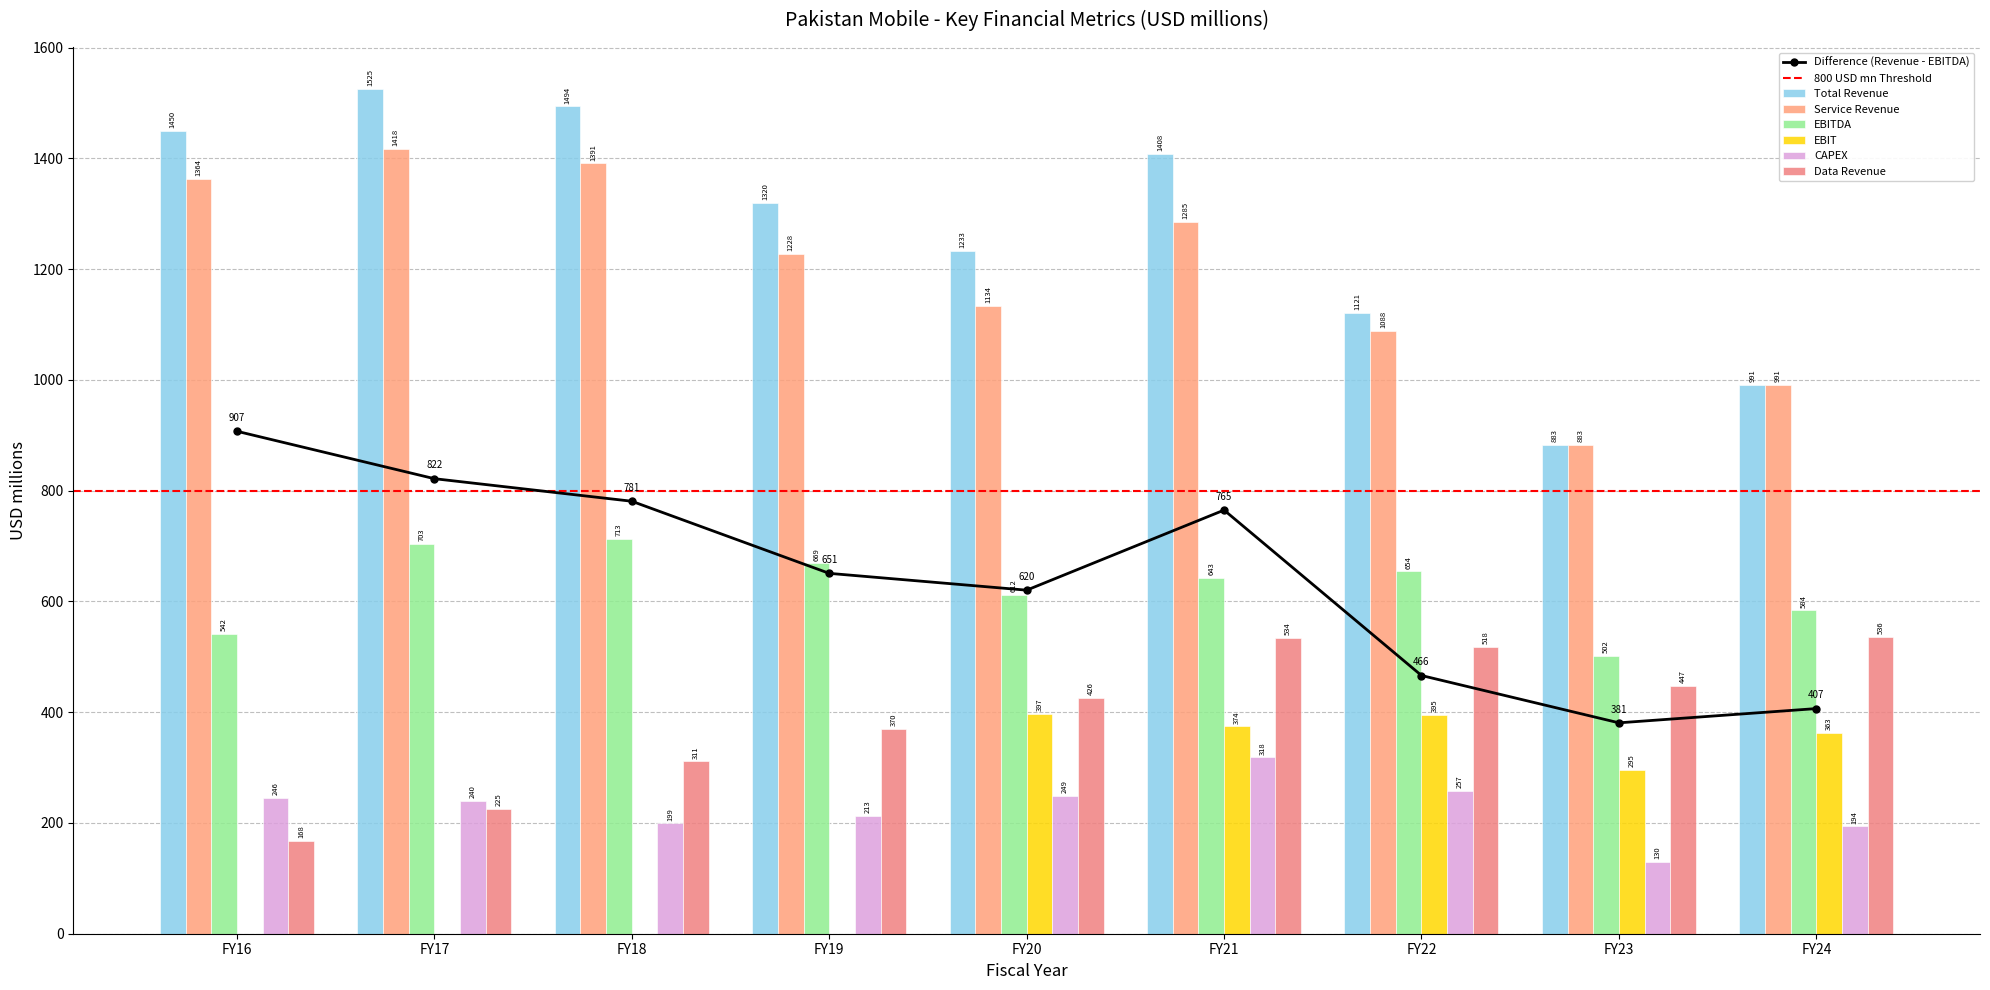

Count the number of data series in this chart.

6